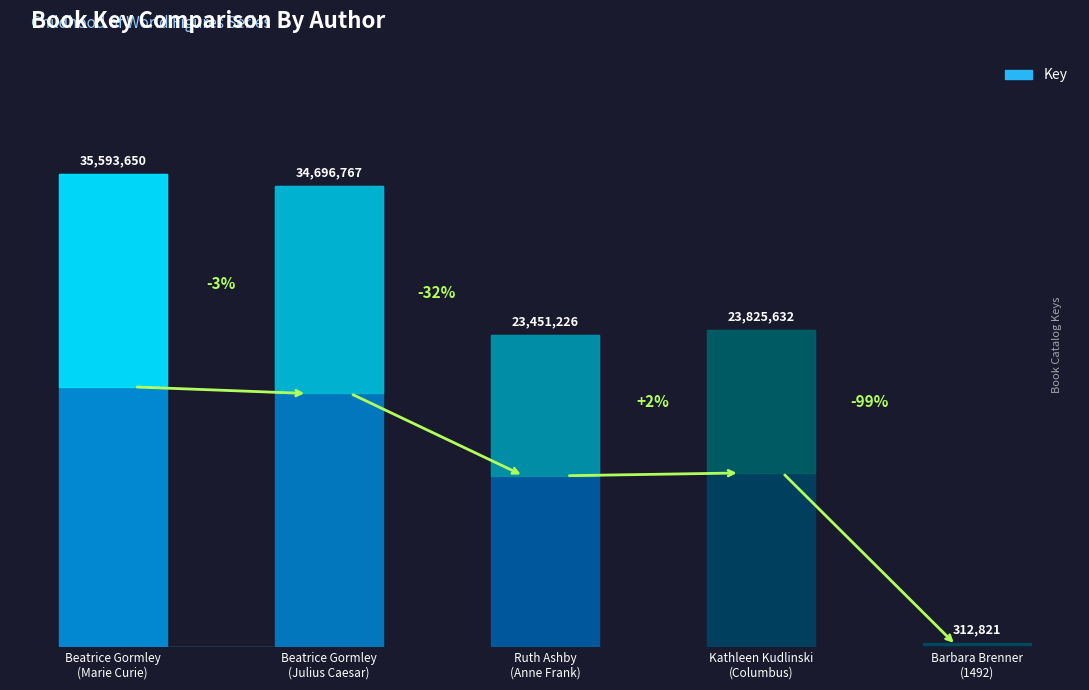

What is the maximum value shown in the chart?

35593650